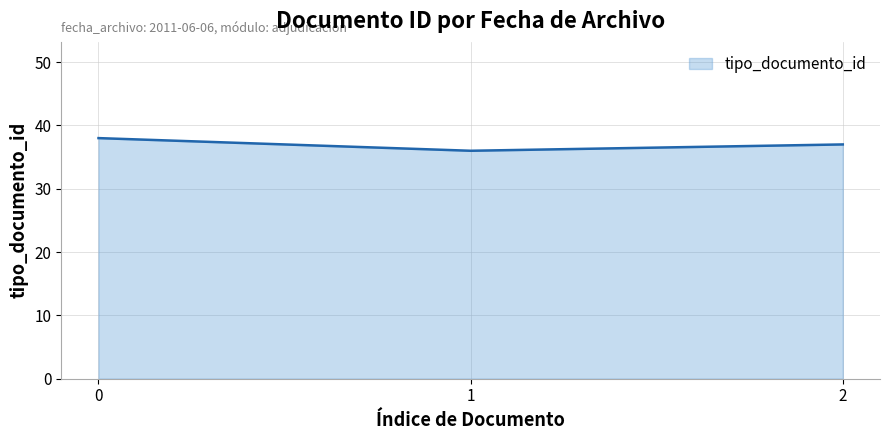

True or false: the data shows 49 at 2.

False